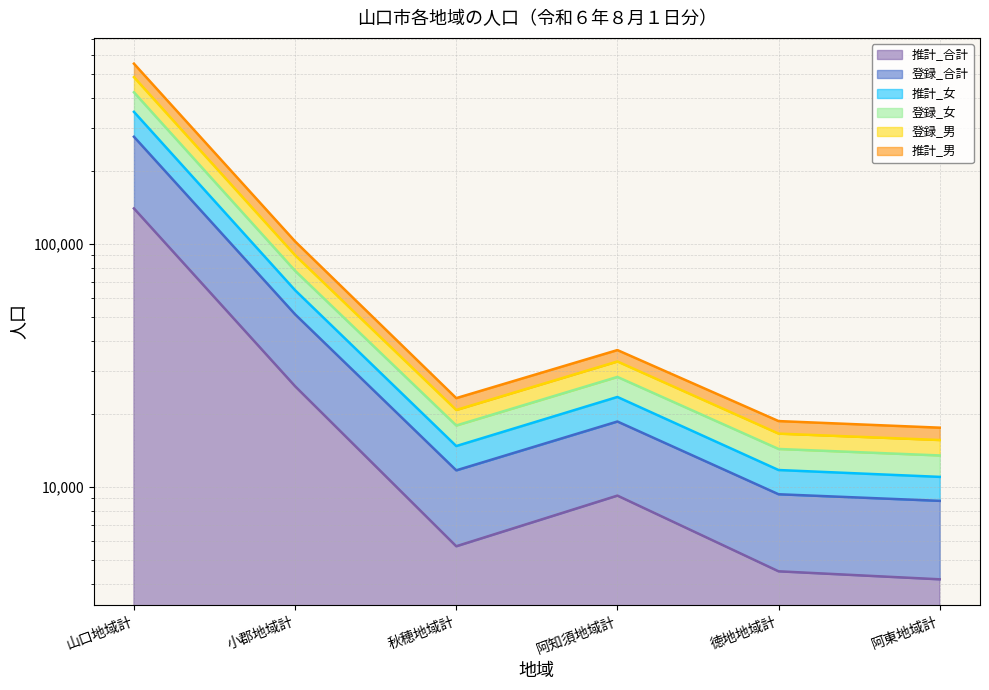

The value of 推計_女 at 阿東地域計 is 22531. True or false?

False